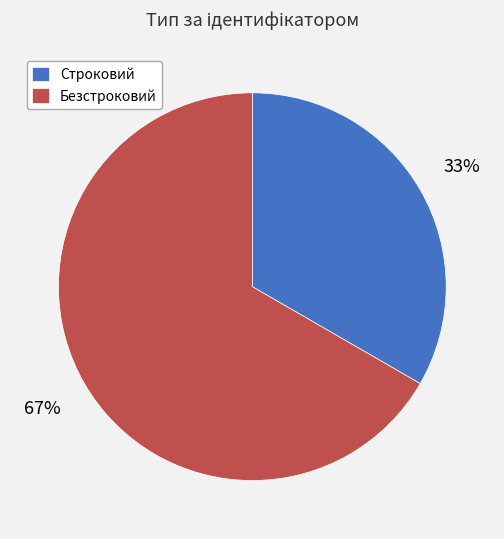

Which category has the biggest portion of the pie?

Безстроковий